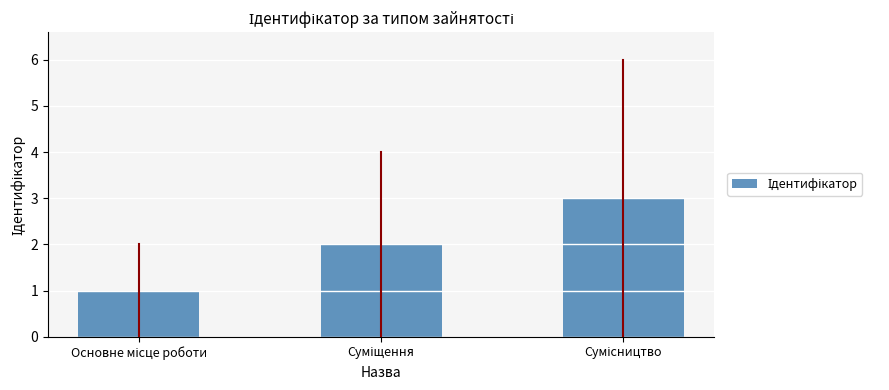

How many values are below 2?

1